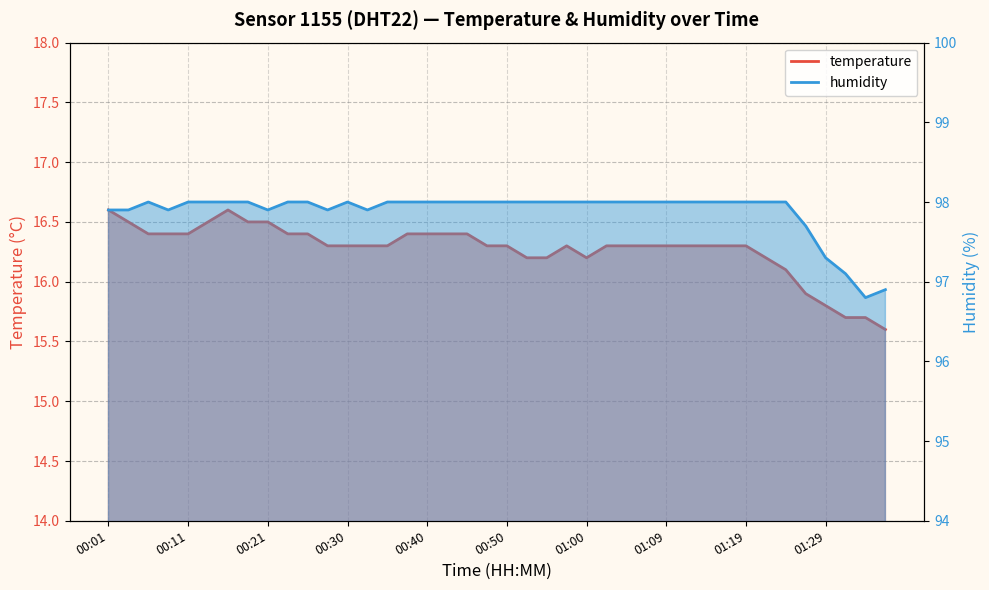

True or false: temperature has a value of 5.3 at 00:47.

False